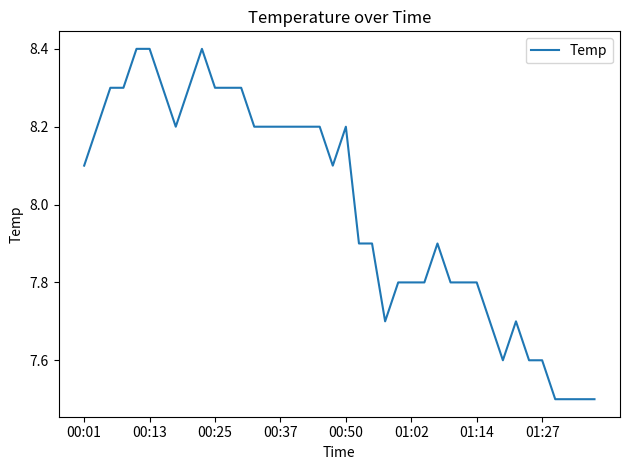

What is the maximum value shown in the chart?

8.4